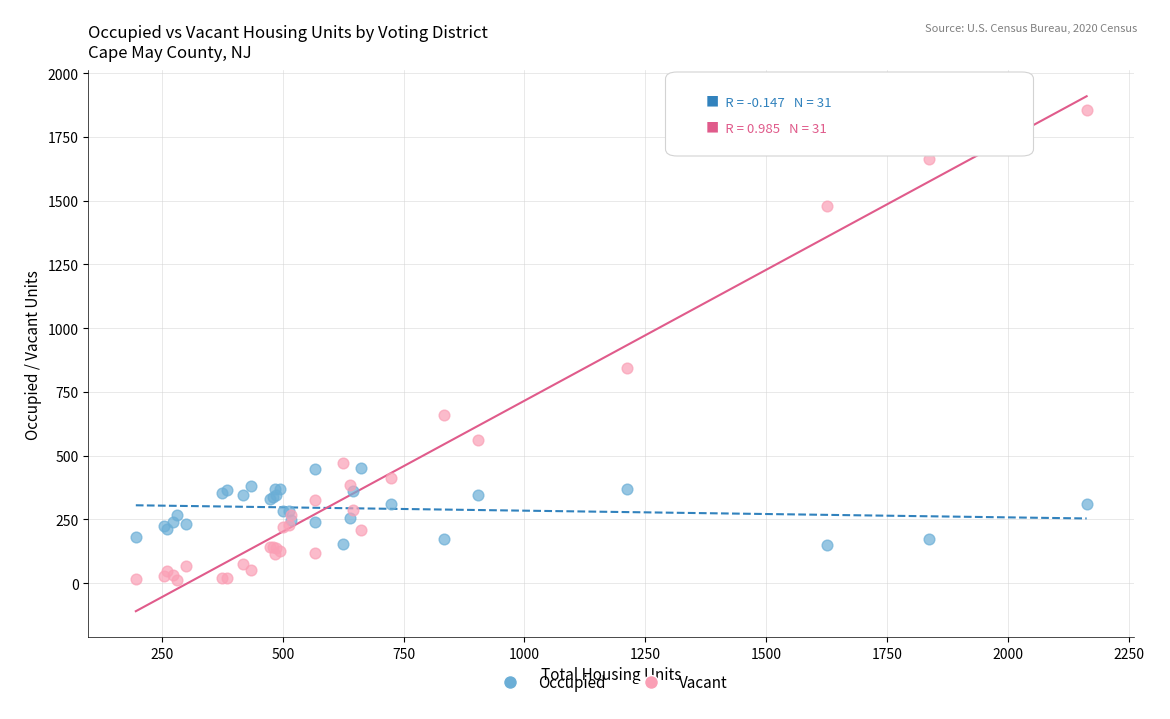

Which series reaches the maximum Y coordinate?

Vacant